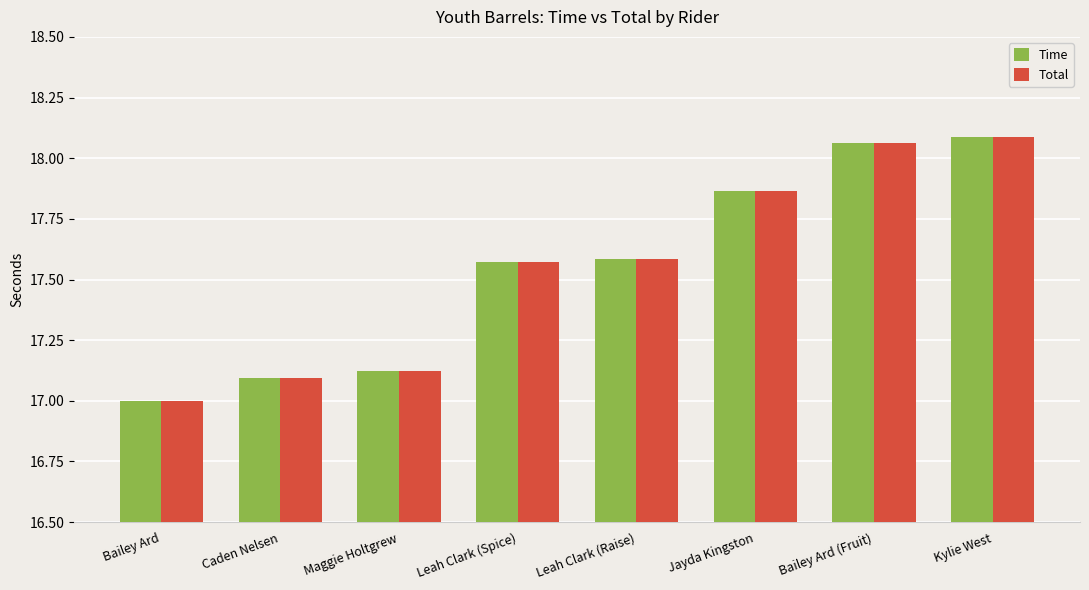

At which category does the chart reach its minimum across all series?

Bailey Ard